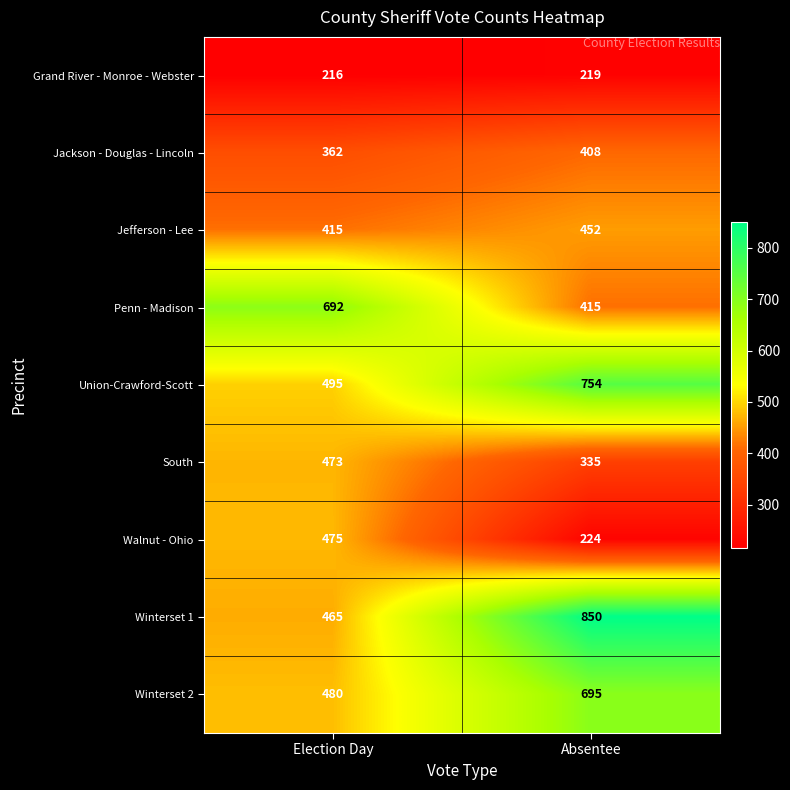

Rank the categories by Union-Crawford-Scott value from highest to lowest.

Absentee, Election Day